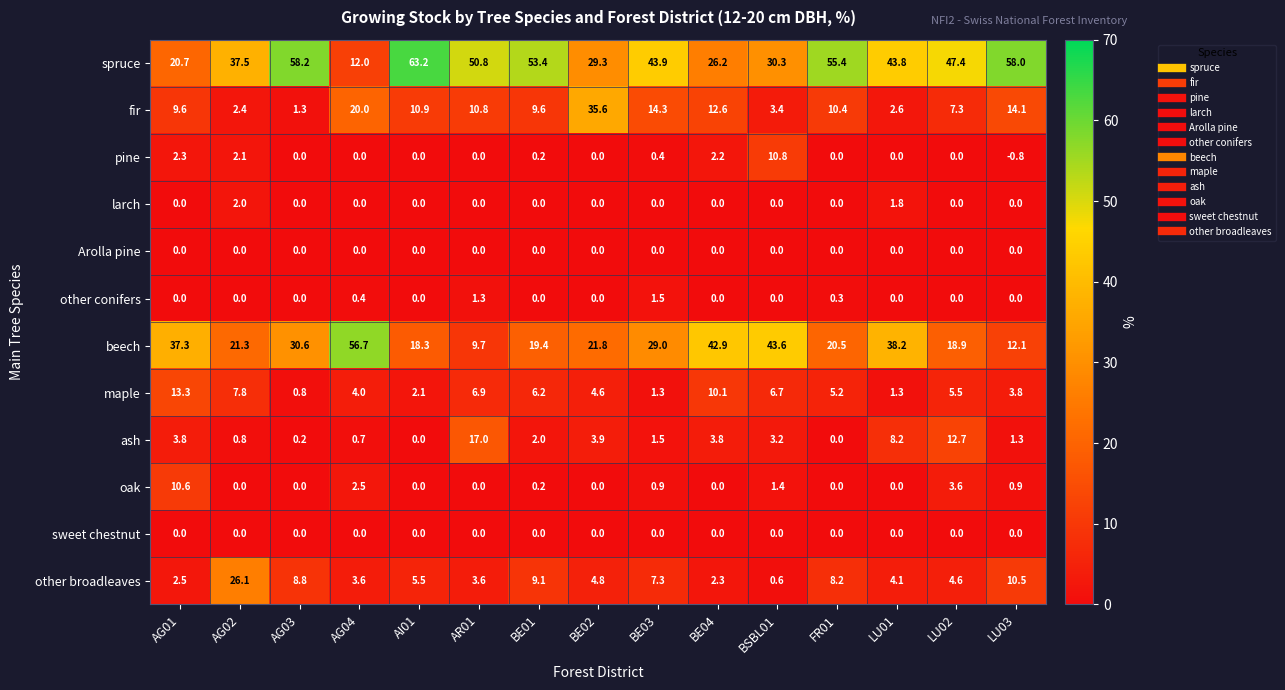

At how many categories does at least one series exceed 49?

7